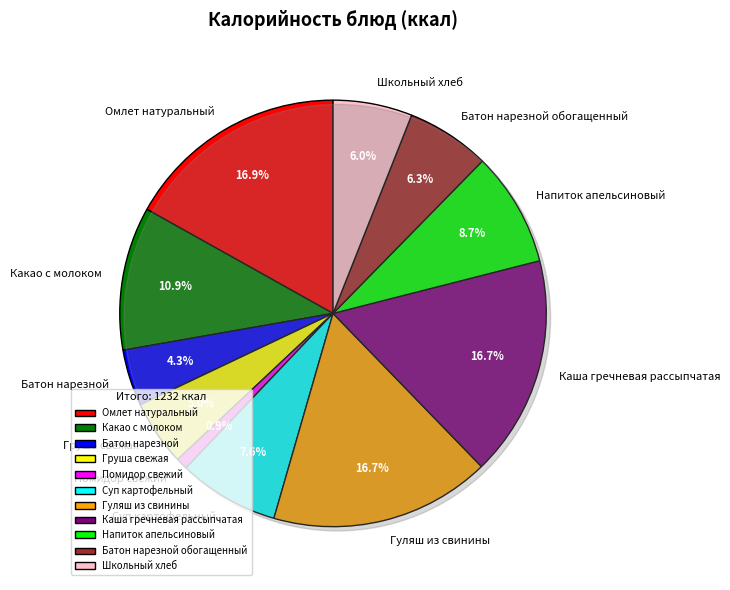

Which category has the biggest portion of the pie?

Омлет натуральный